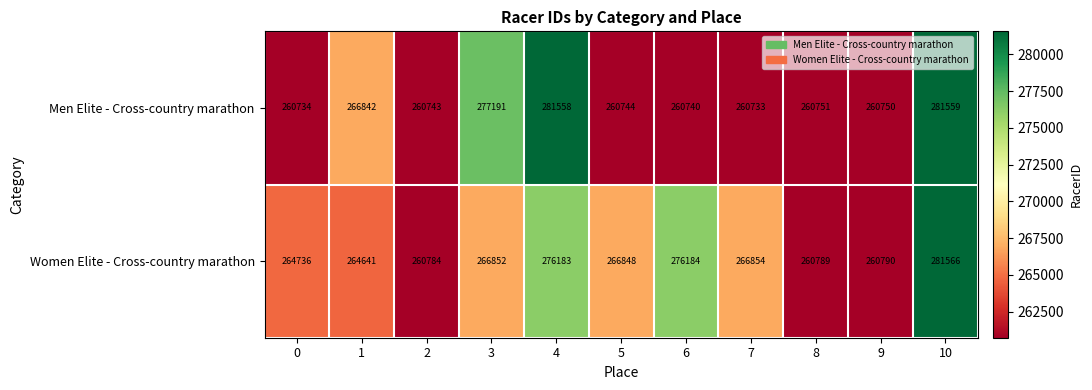

True or false: Women Elite - Cross-country marathon has a value of 451655 at 2.

False